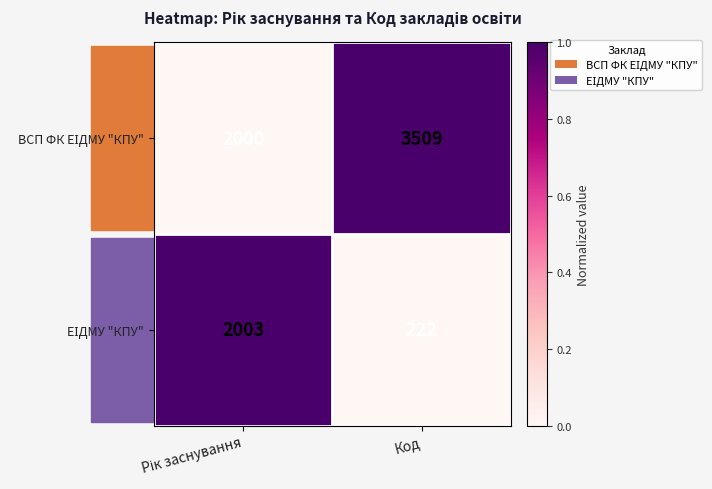

What is the greatest value displayed?

3509